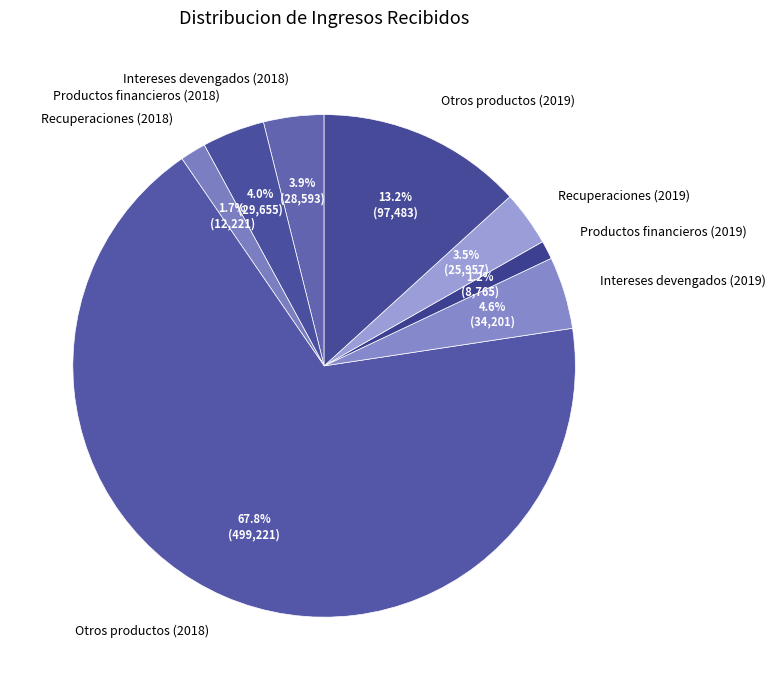

What is the ratio of the value at Otros productos (2019) to the value at Intereses devengados (2019)?

2.9